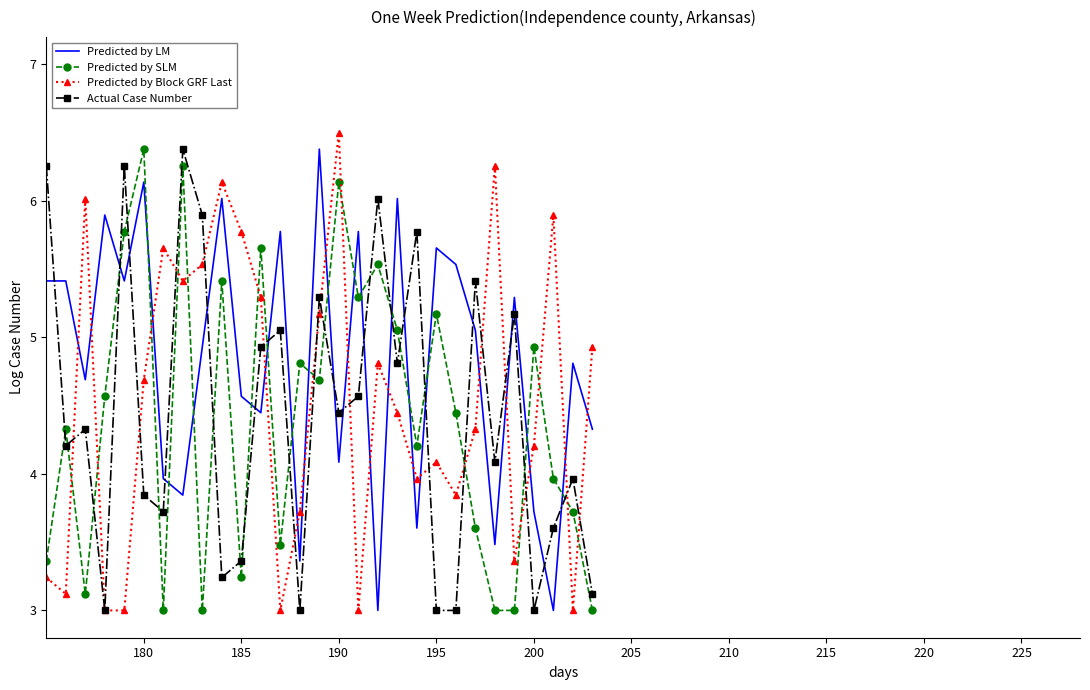

How many interior local peaks does the Predicted by Block GRF Last series have?

8